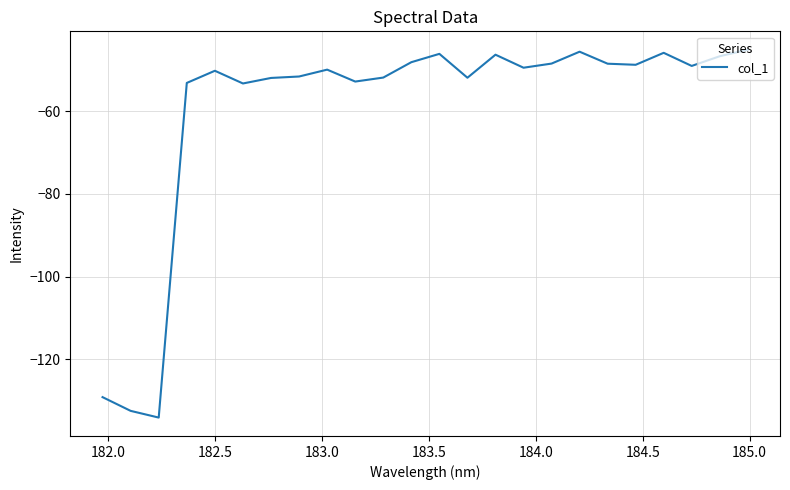

What is the difference between the maximum and minimum values?

88.9